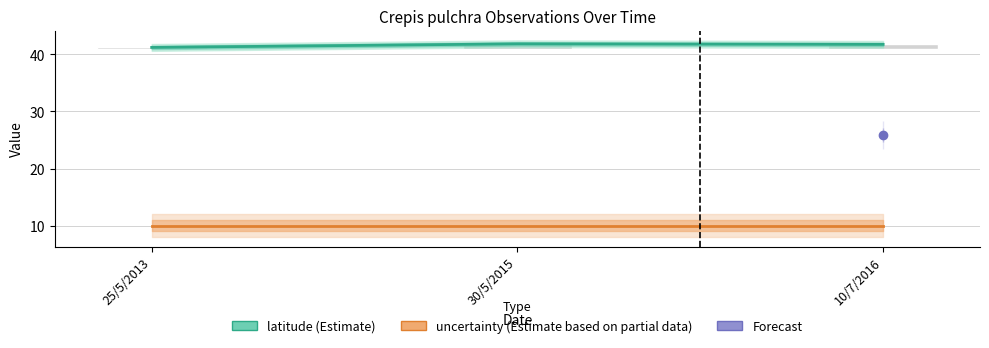

Is it true that uncertainty (Estimate based on partial data) equals 6.8 at 30/5/2015?

False